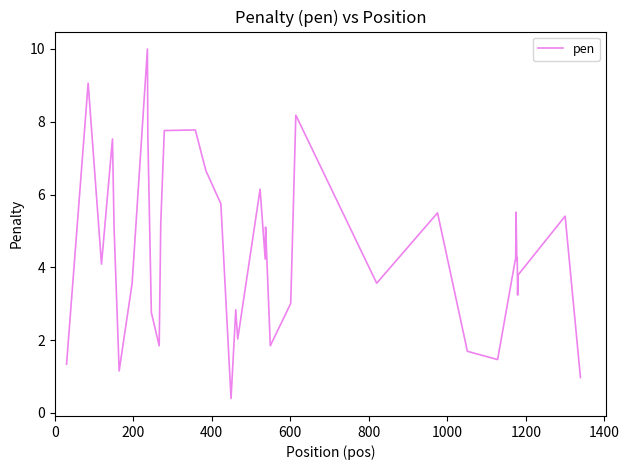

What is the difference between the maximum and minimum values?

9.6